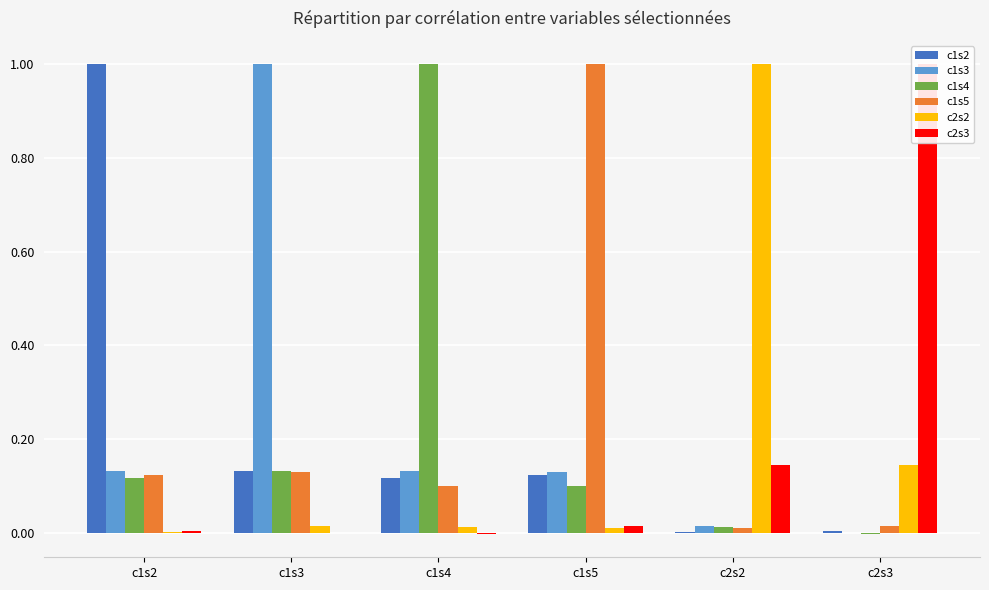

What is the value of the c2s3 bar at the 5th from the left?

0.1